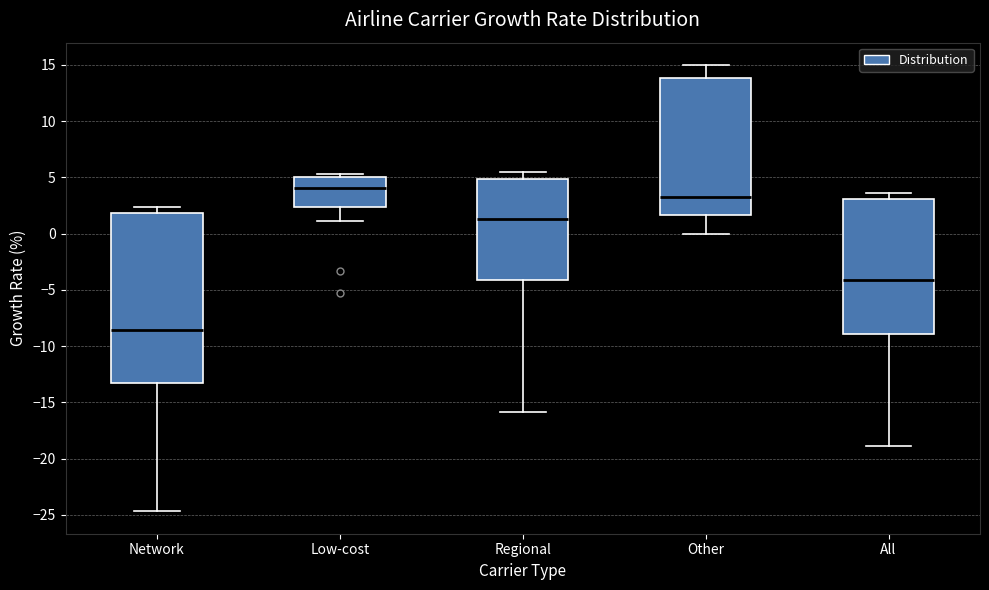

Reading left to right, read every box against the y-axis: the position of its median line, the range the box covers, and the ends of its whiskers. The values are not printed on the chart, so give them approximately, as read against the axis.

Network: median -8.5, box -13.5 to 2.0, whiskers -24.5 to 2.5
Low-cost: median 4.0, box 2.5 to 5.0, whiskers 1.0 to 5.5
Regional: median 1.5, box -4.0 to 5.0, whiskers -16.0 to 5.5
Other: median 3.5, box 1.5 to 14.0, whiskers 0.0 to 15.0
All: median -4.0, box -9.0 to 3.0, whiskers -19.0 to 3.5